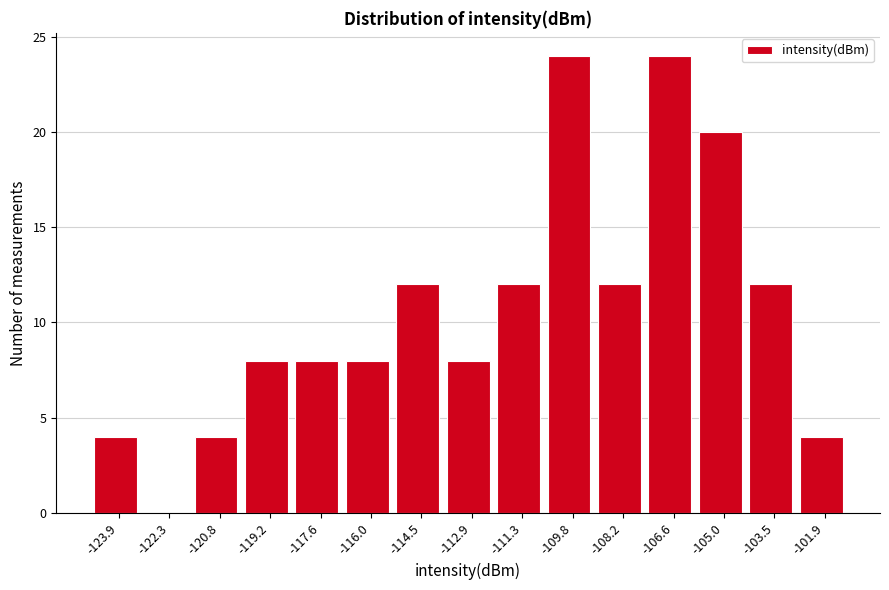

Reading left to right, transcribe all the data shown in this chart.

-123.9=4	-122.3=0	-120.8=4	-119.2=8	-117.6=8	-116.0=8	-114.5=12	-112.9=8	-111.3=12	-109.8=24	-108.2=12	-106.6=24	-105.0=20	-103.5=12	-101.9=4